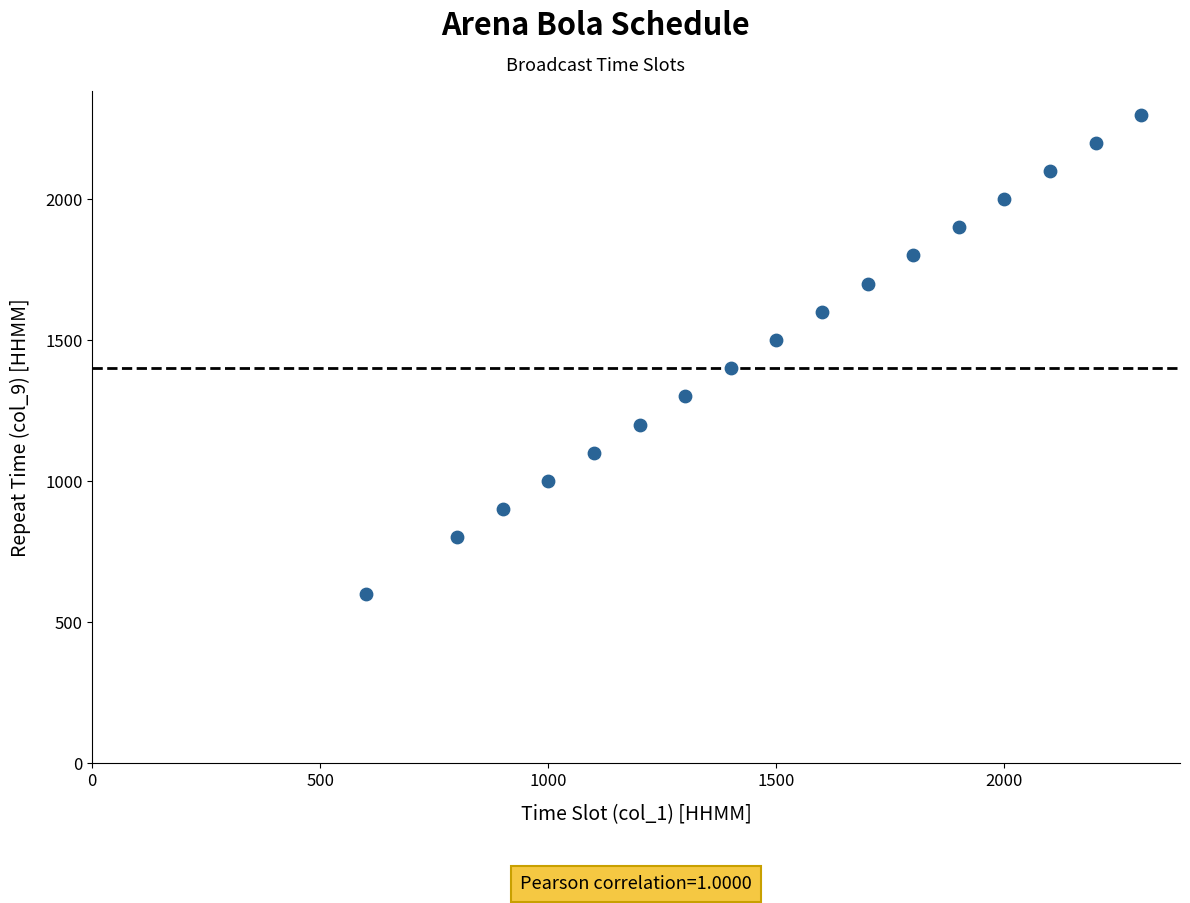

What is the range of Y values (max minus min)?

1700